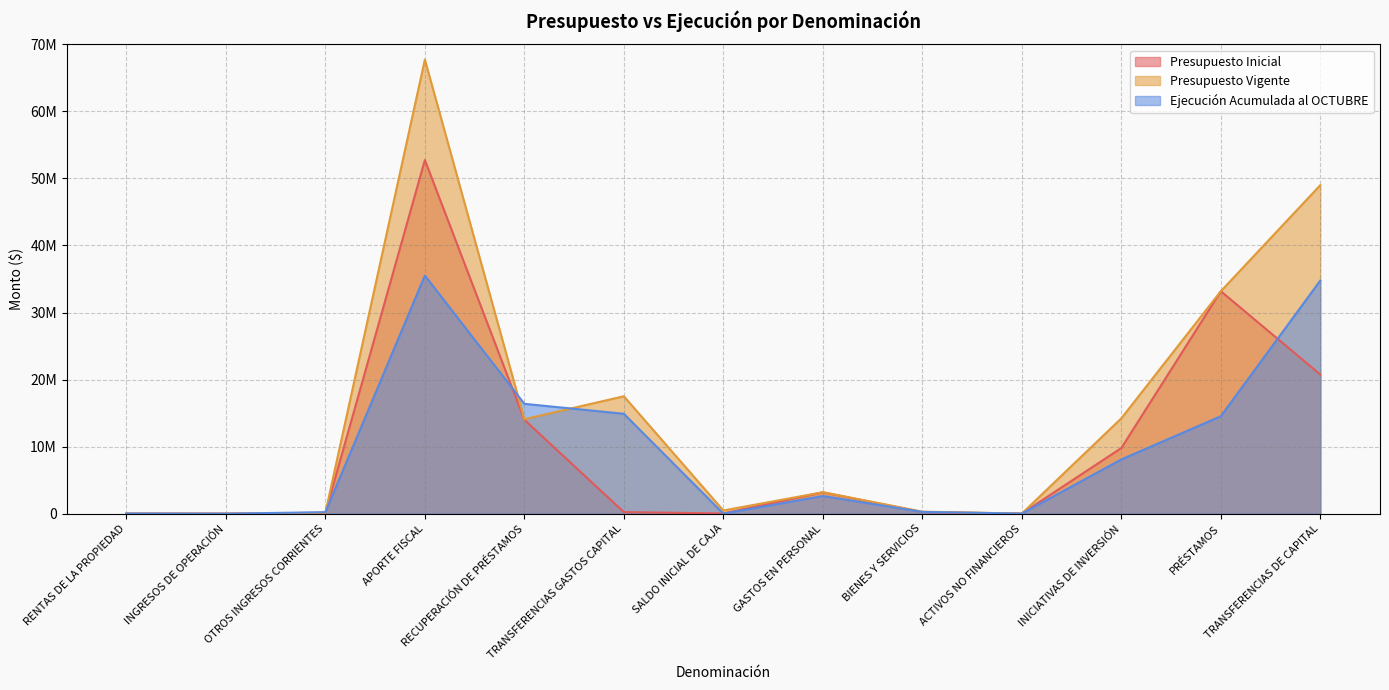

Is it true that Presupuesto Inicial equals 2827 at ACTIVOS NO FINANCIEROS?

False